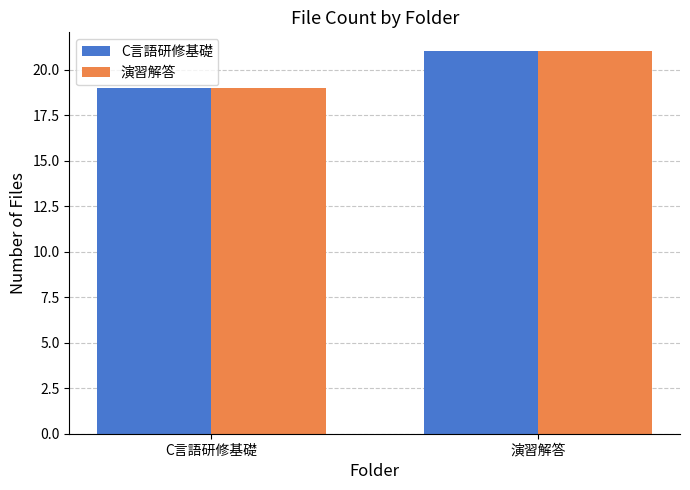

Reading right to left, extract all data points from this chart.

C言語研修基礎: 演習解答=21	C言語研修基礎=19
演習解答: 演習解答=21	C言語研修基礎=19